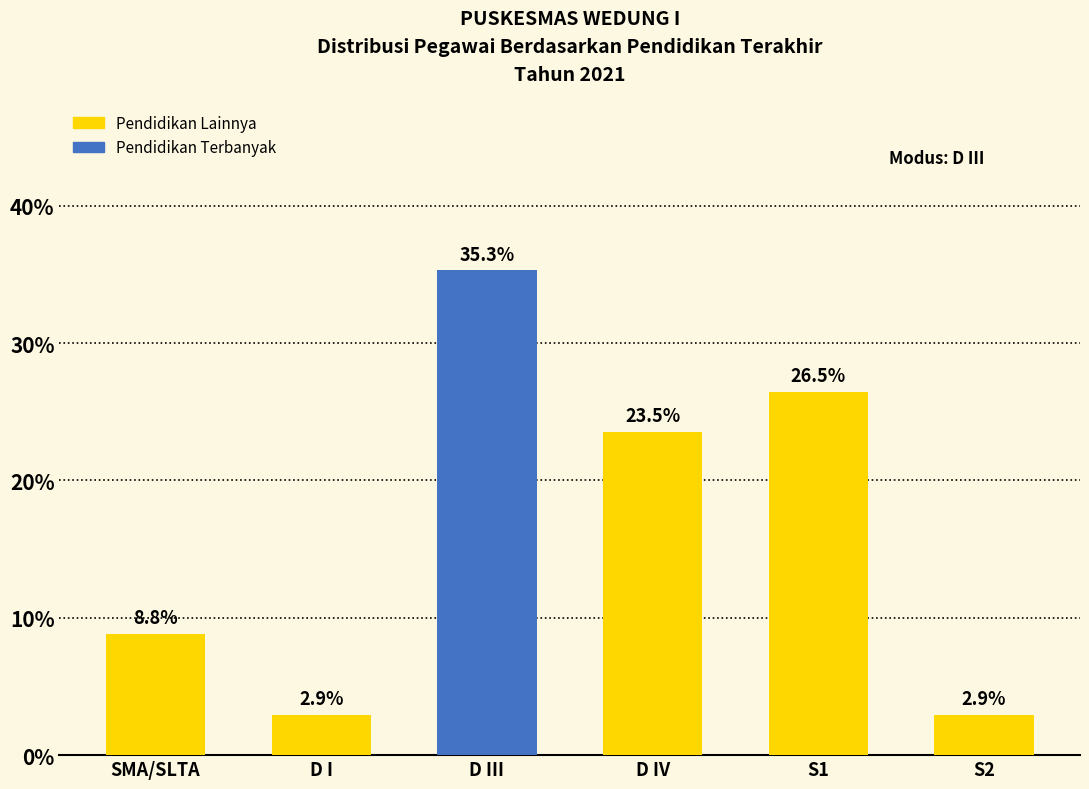

Count the number of values greater than 23.

3